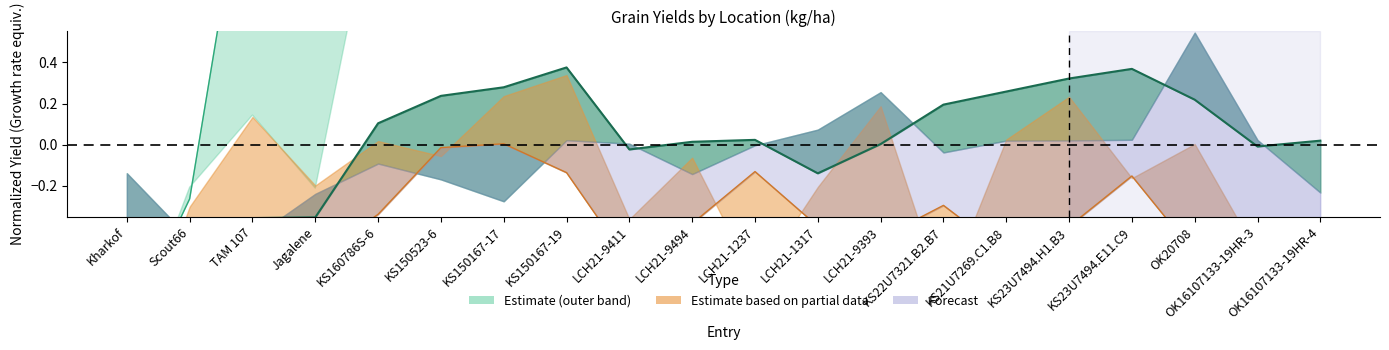

Reading right to left, transcribe all the data shown in this chart.

0.0	-0.0	0.2	0.4	0.3	0.3	0.2	0.0	-0.1	0.0	0.0	-0.0	0.4	0.3	0.2	0.1	-0.4	-0.4	-0.6	-1.0